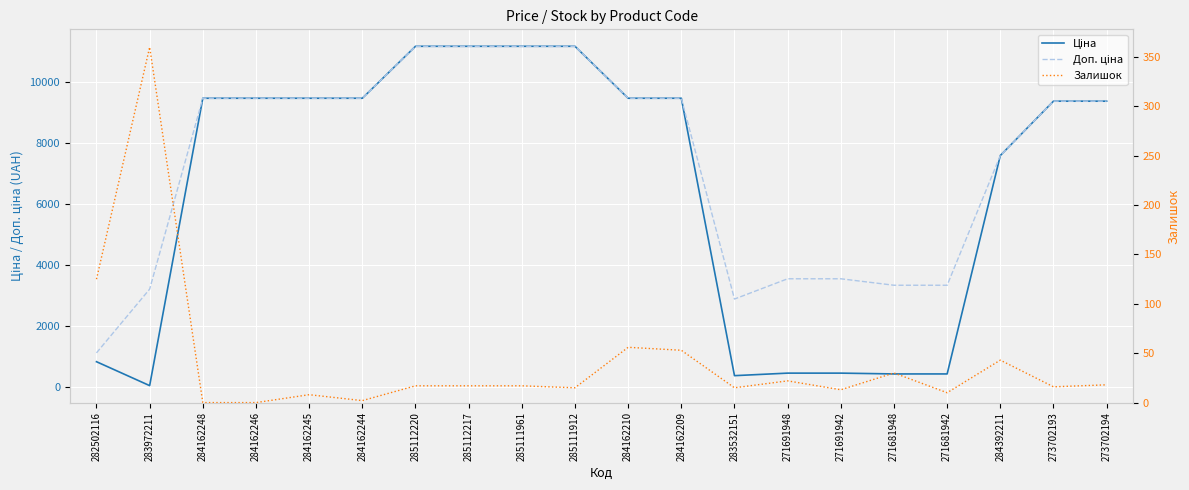

Is the value of Ціна at 284162245 greater than the value of Залишок at 271691942?

Yes